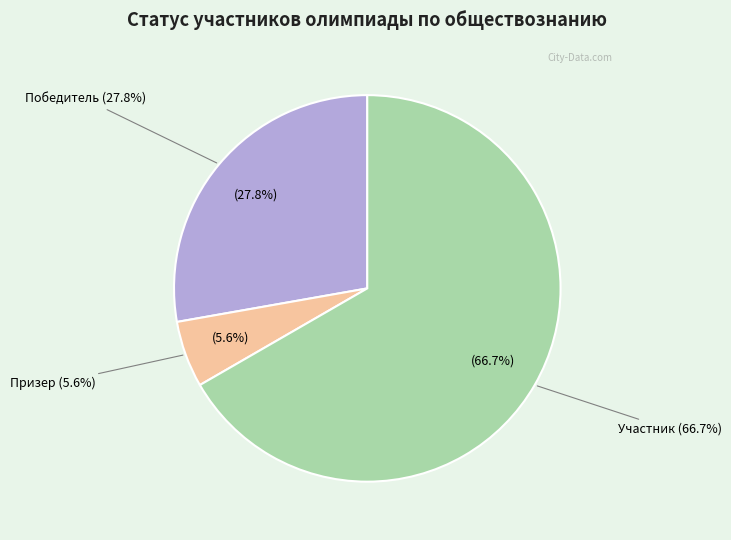

The Участник slice represents 58% of the pie. True or false?

False